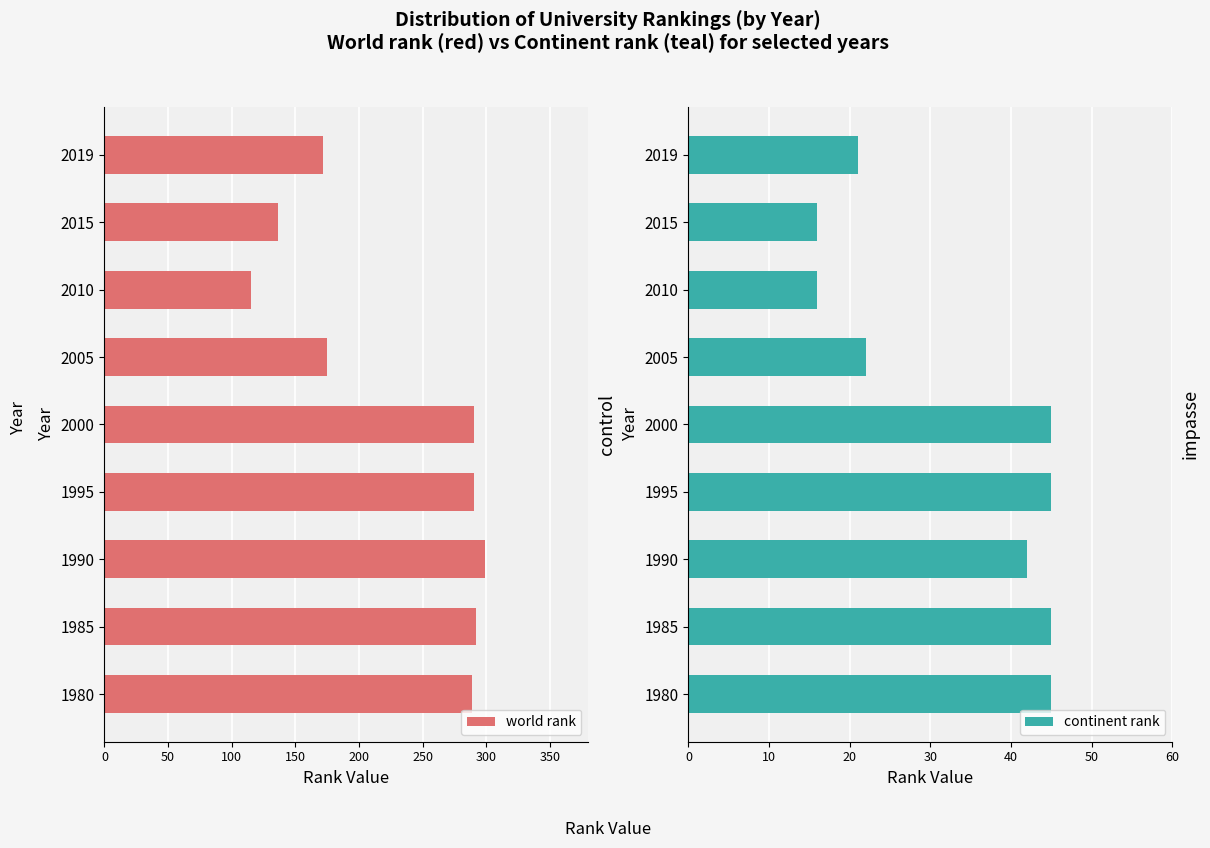

List the series in order of their peak value, lowest first.

continent rank, world rank